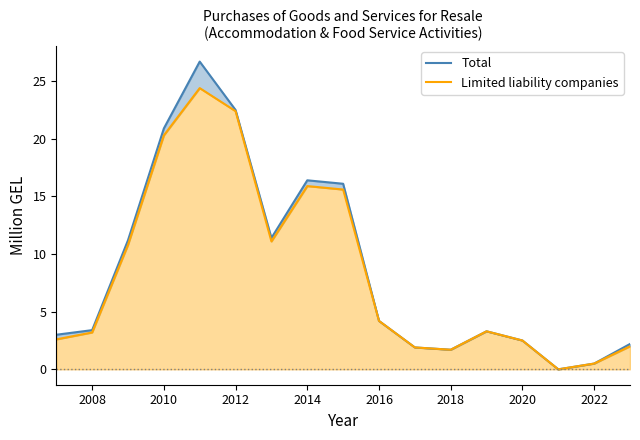

How many values in the Total series are below 3?

6